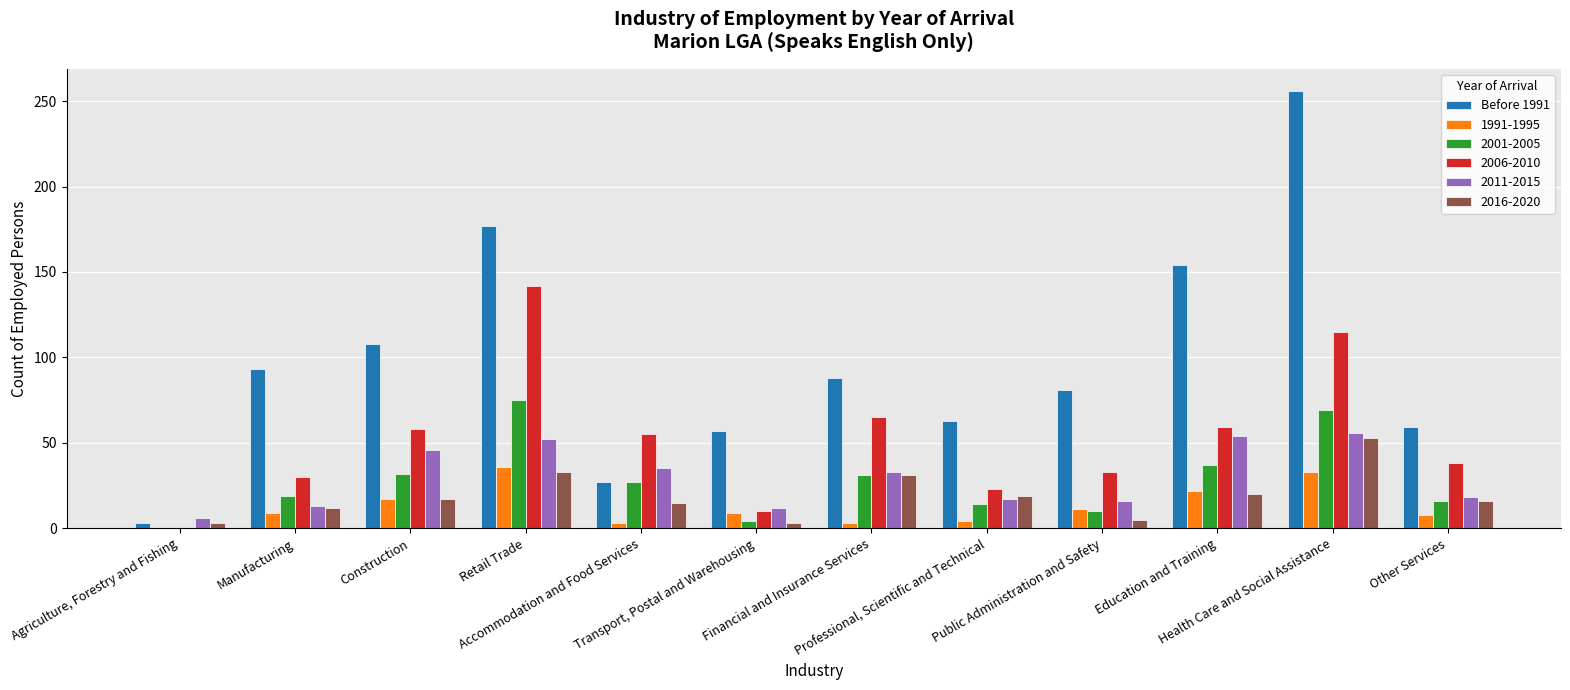

What is the maximum value for 2006-2010?

142